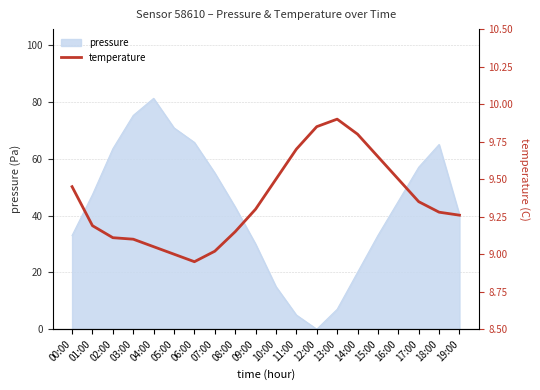

How many interior local peaks (higher than both neighbors) does the data have?

1